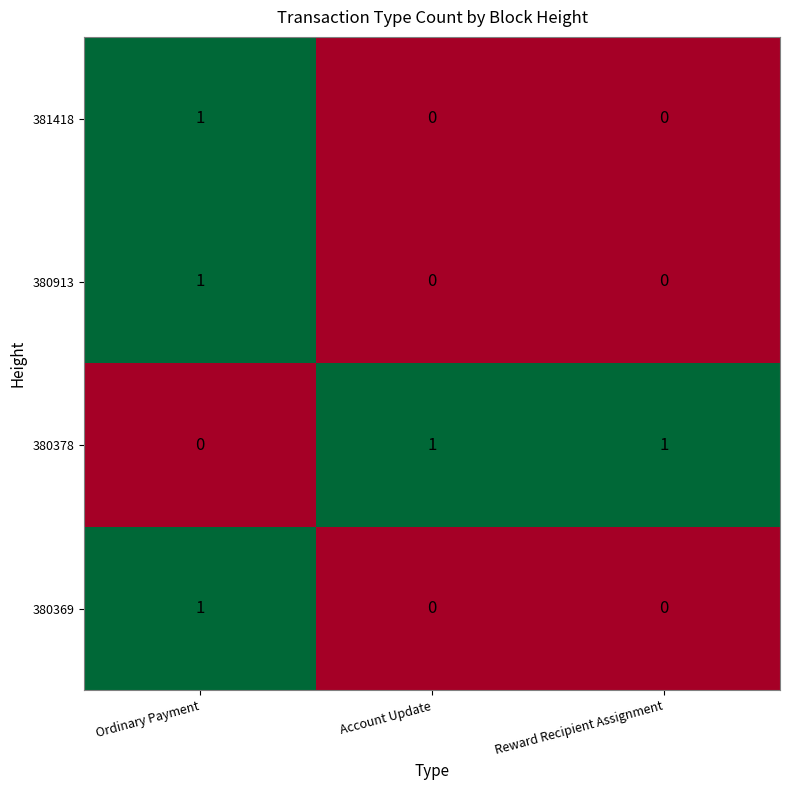

Which category has the highest value in the 381418 series?

Ordinary Payment